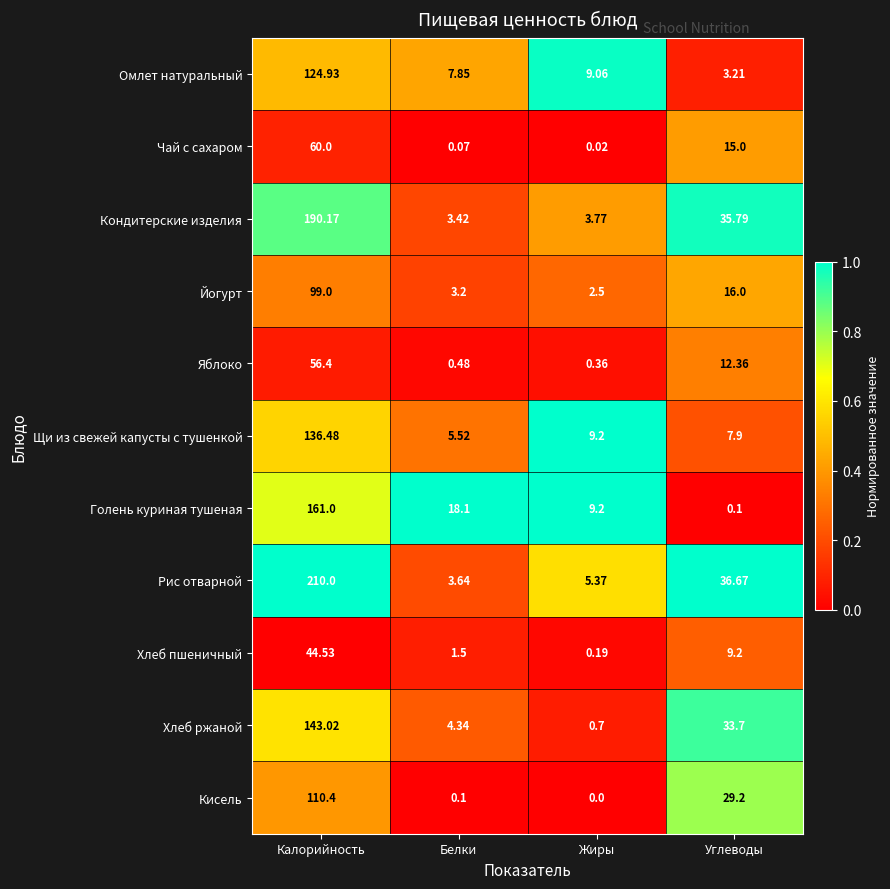

Count the number of data series in this chart.

11